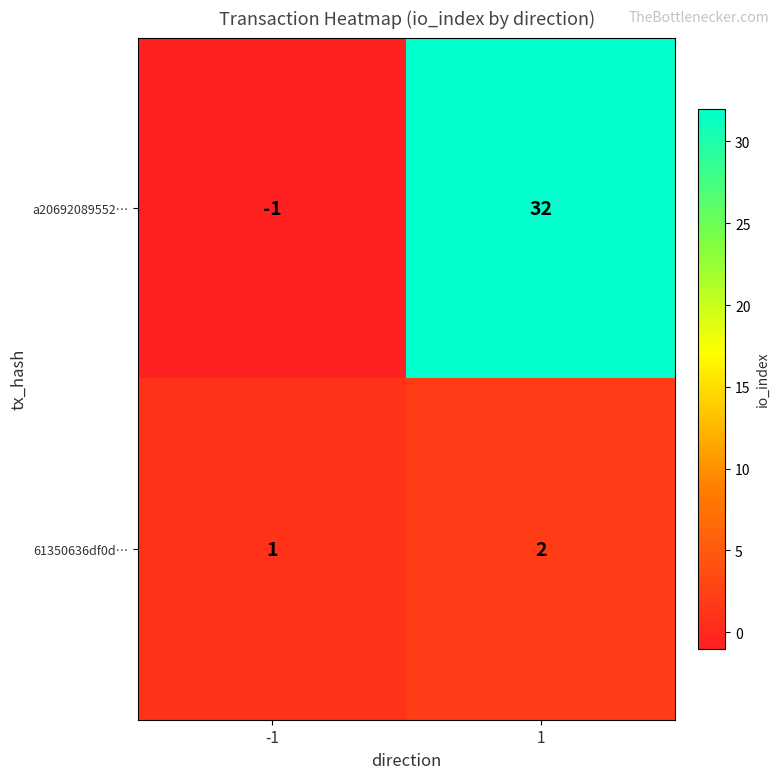

Reading right to left, transcribe all the data shown in this chart.

a20692089552…: 32	-1
61350636df0d…: 2	1